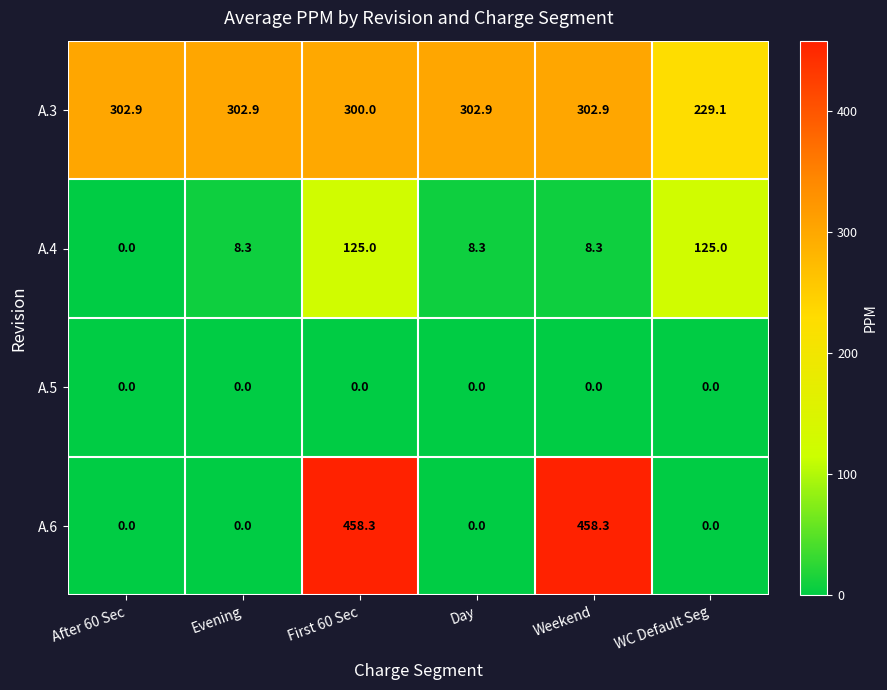

At how many categories does at least one series exceed 67?

6